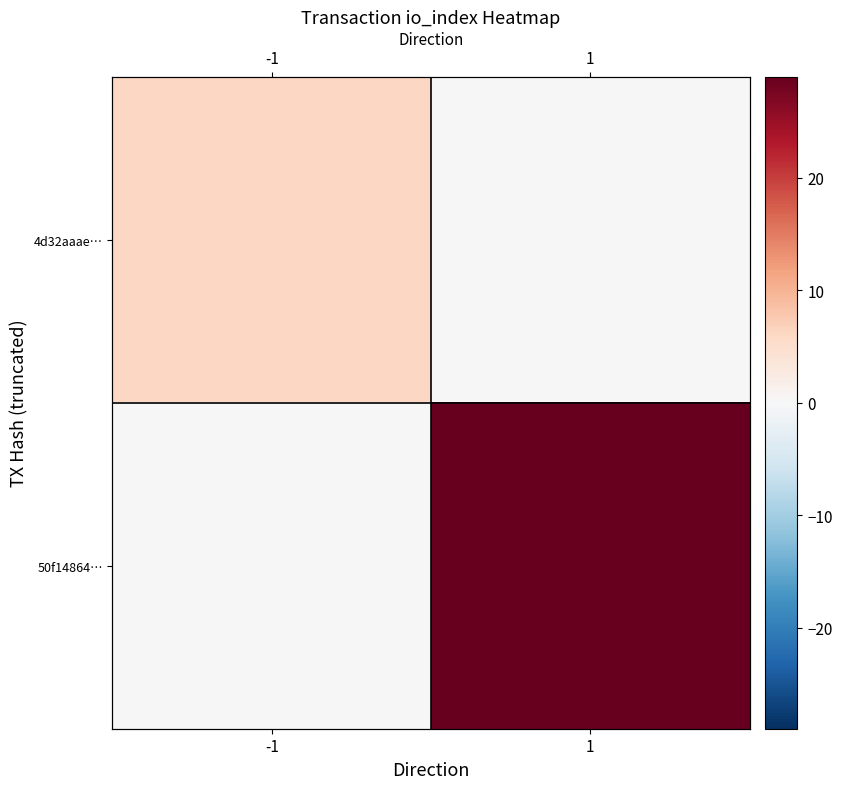

What is the sum of all 50f14864… values?

29